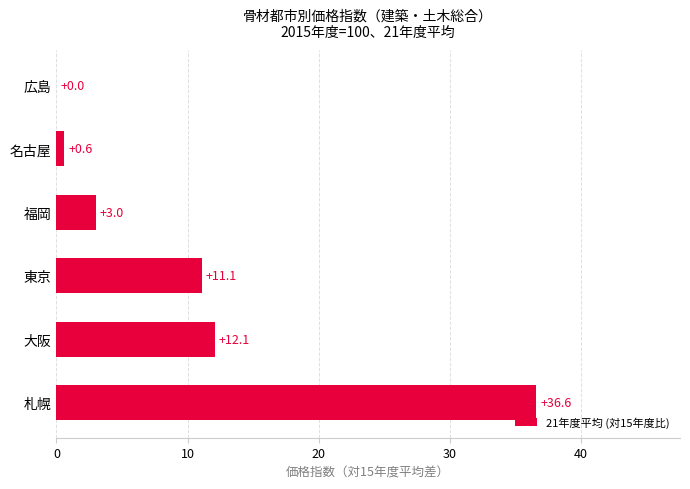

The chart shows a value of 15.9 at 東京. True or false?

False